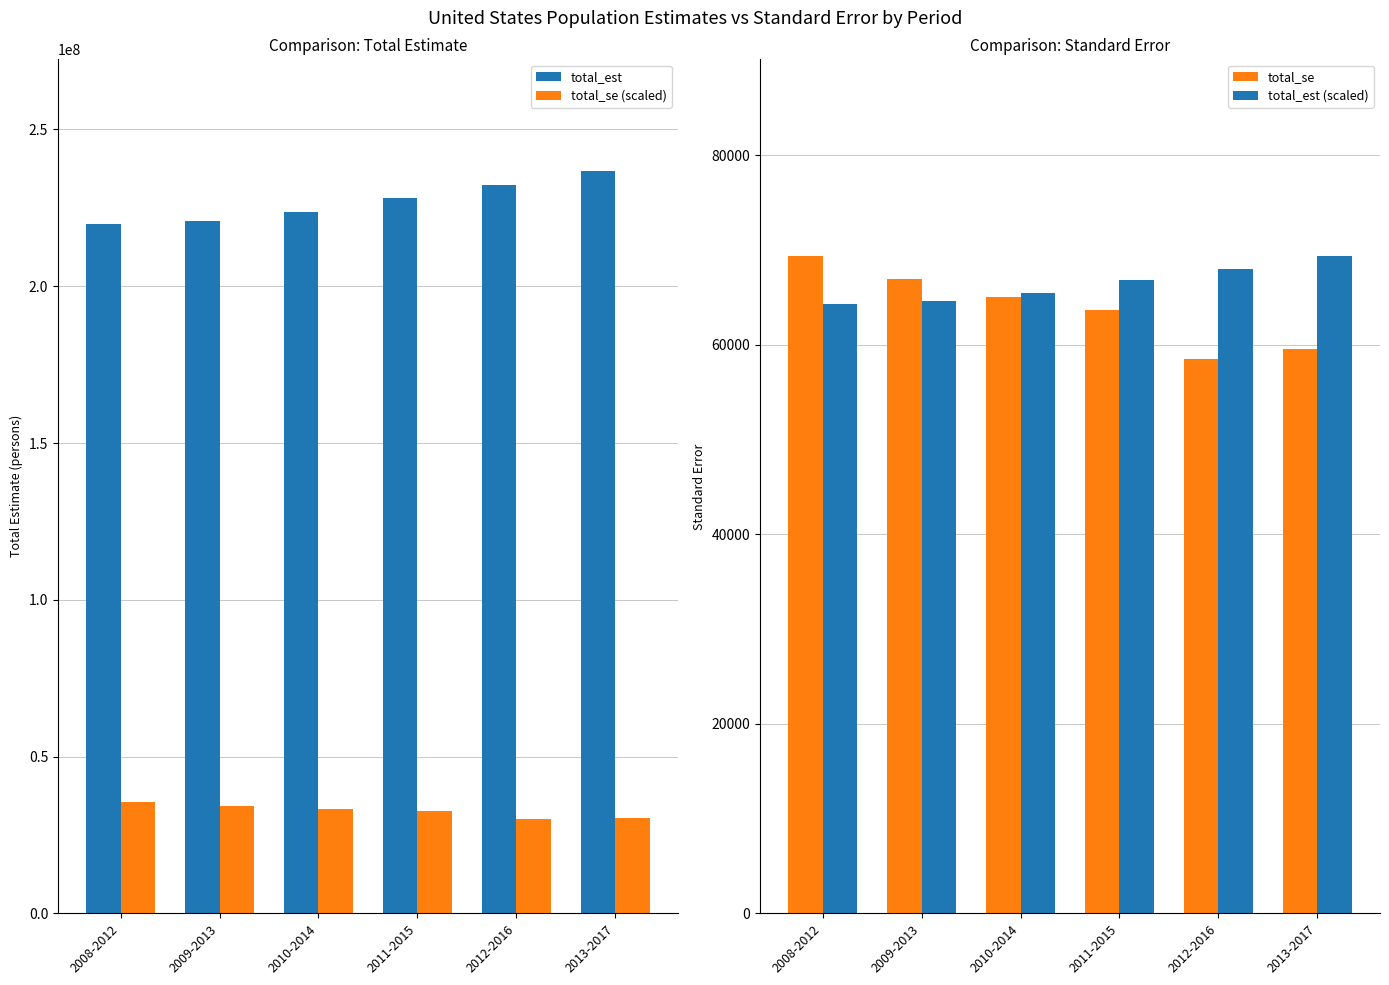

At which category is the sum across all series the highest?

2013-2017